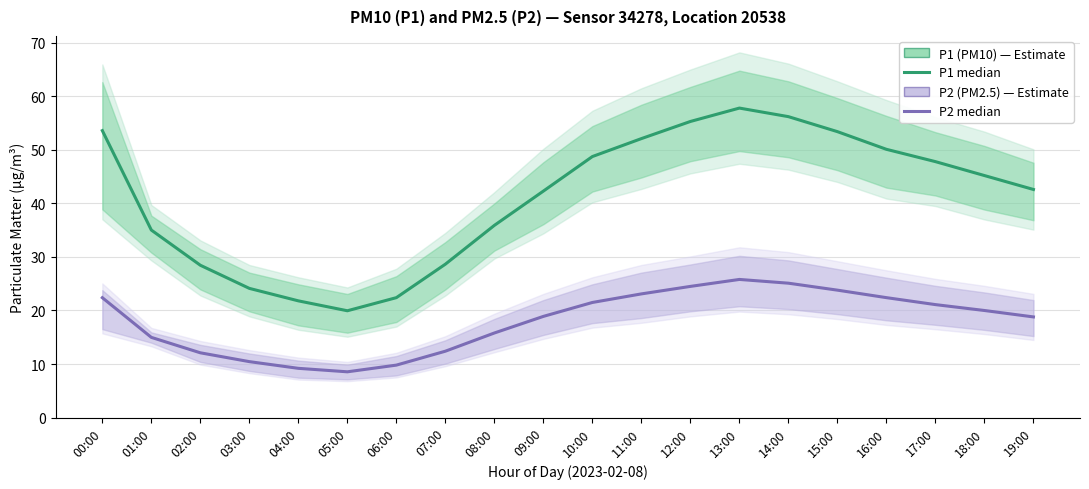

What is the difference between the P2 (PM2.5) values at 02:00 and 10:00?

9.4